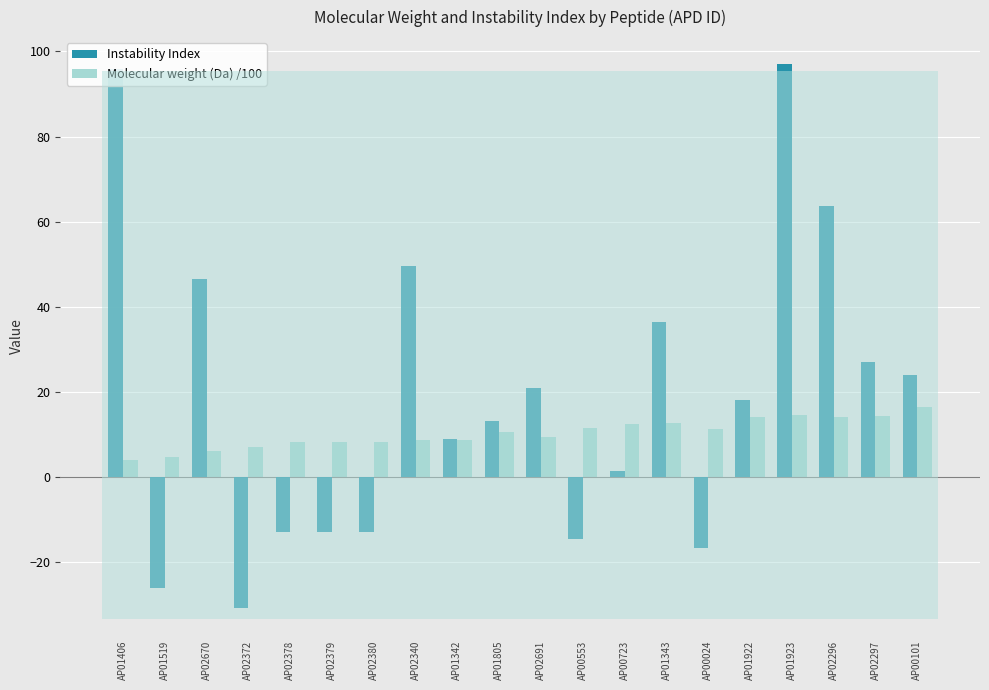

True or false: Instability Index has a value of 20.9 at AP02691.

True